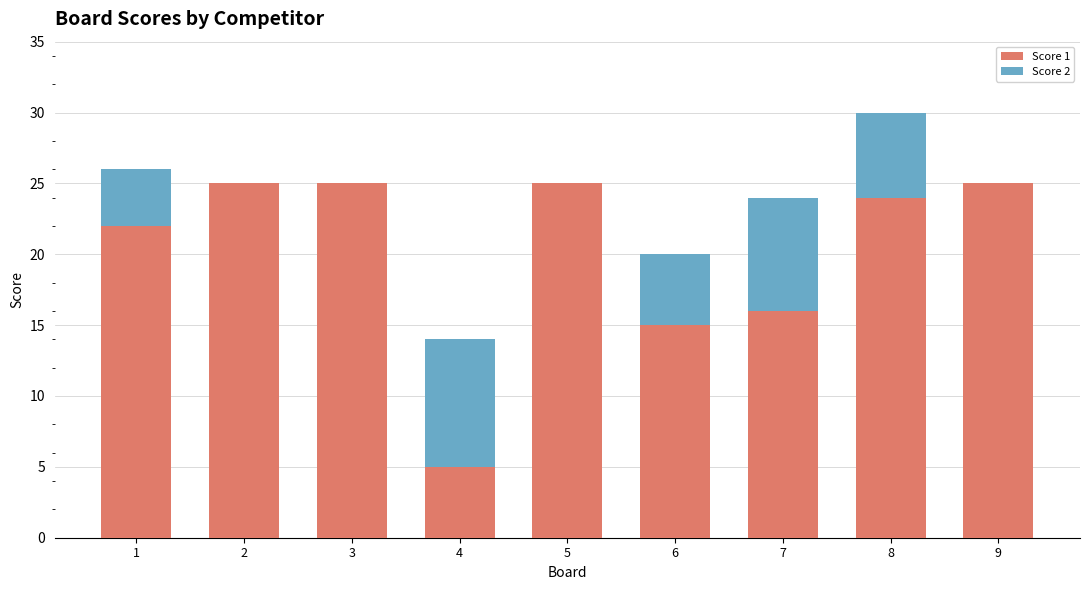

Reading right to left, list the values for the Score 1 series.

9=25	8=24	7=16	6=15	5=25	4=5	3=25	2=25	1=22